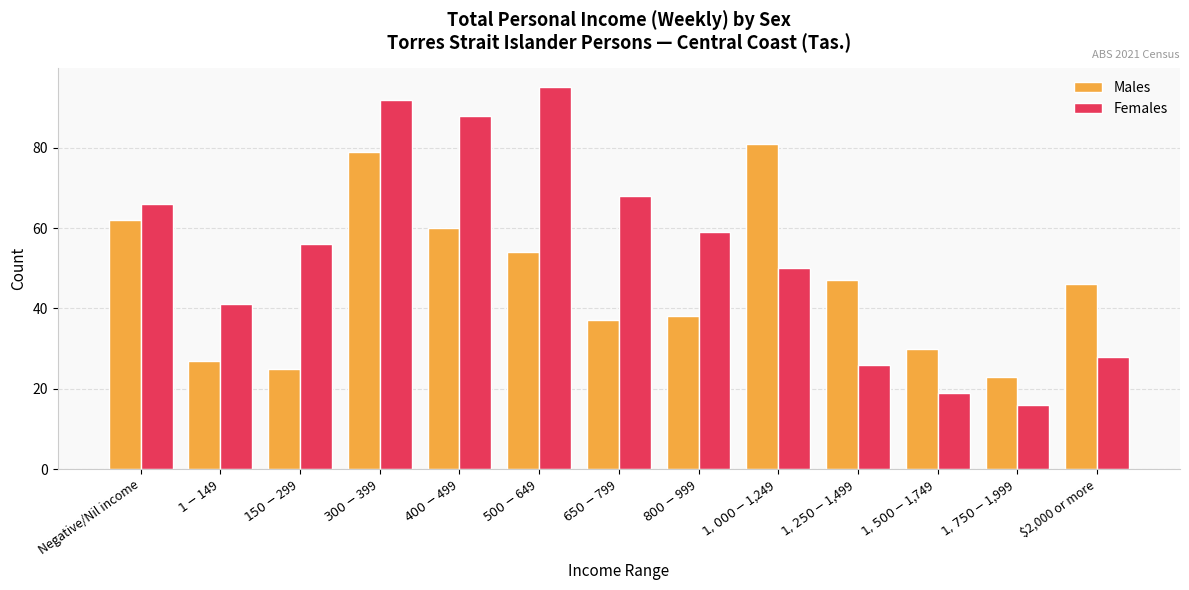

What is the difference between the maximum and second lowest values in the Males series?

56